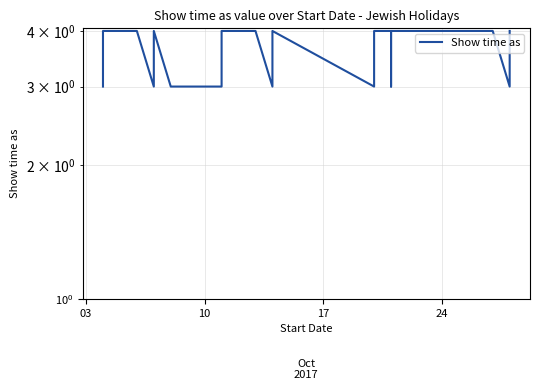

What is the minimum value shown in the chart?

3